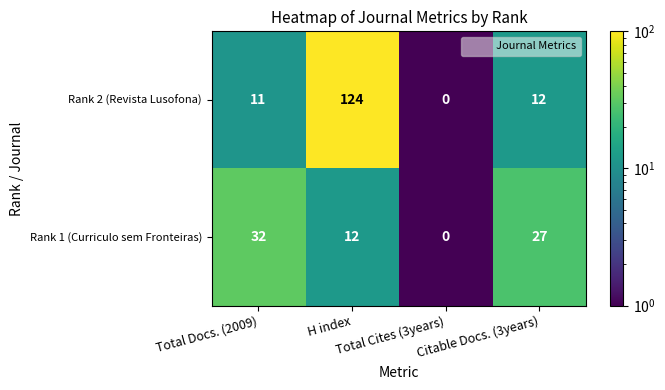

What is the average value of the Rank 1 (Curriculo sem Fronteiras) series?

18